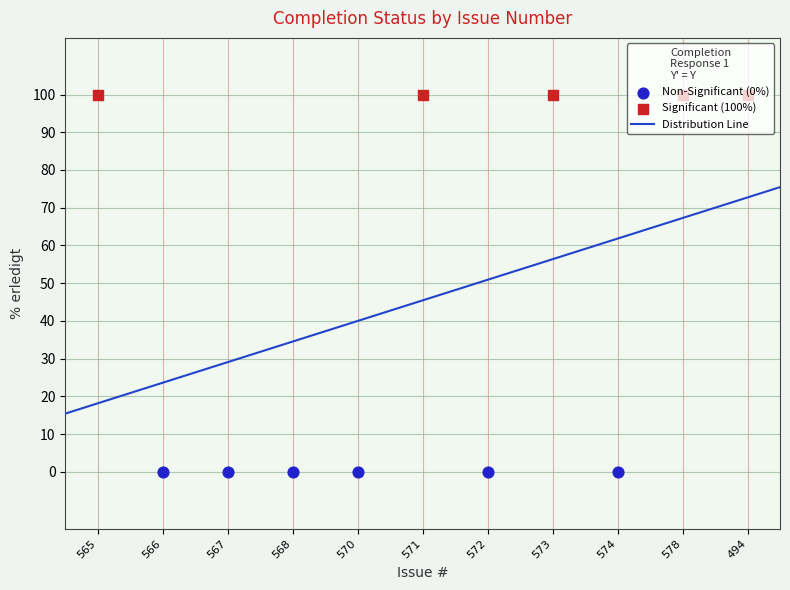

Between 568 and 494, which is larger?

494